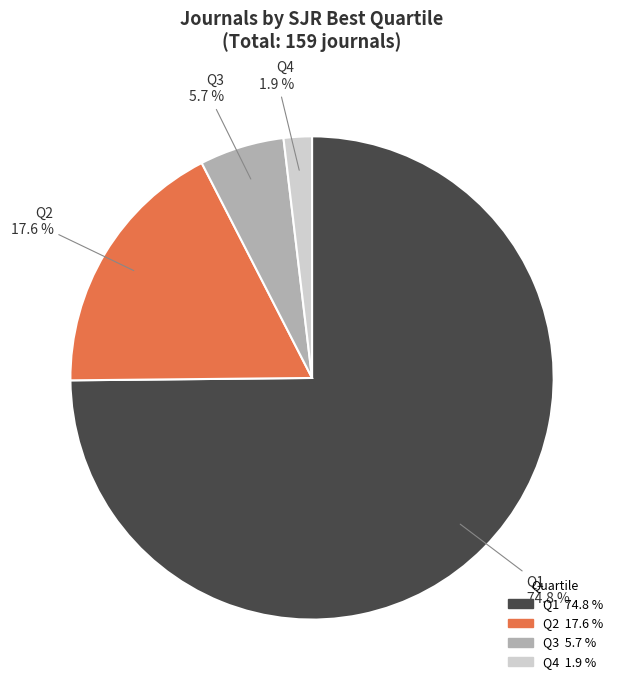

Between Q3 and Q1, which is larger?

Q1